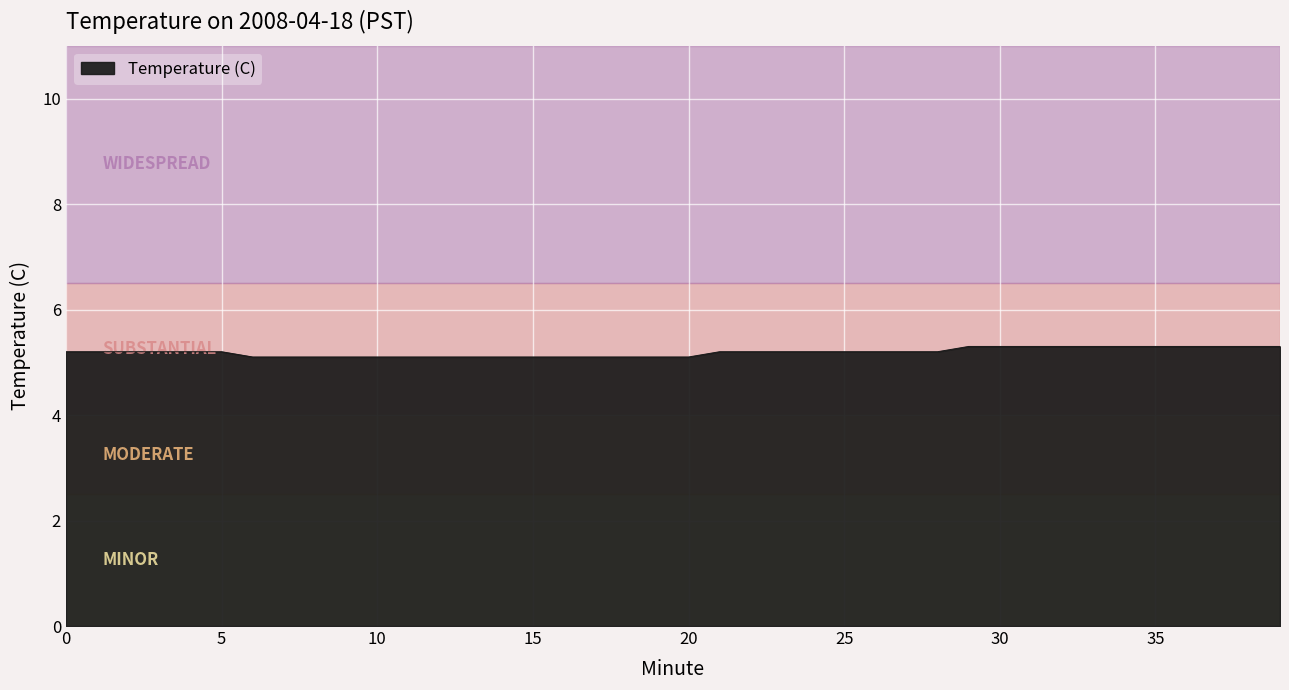

How many lines are shown in the chart?

1